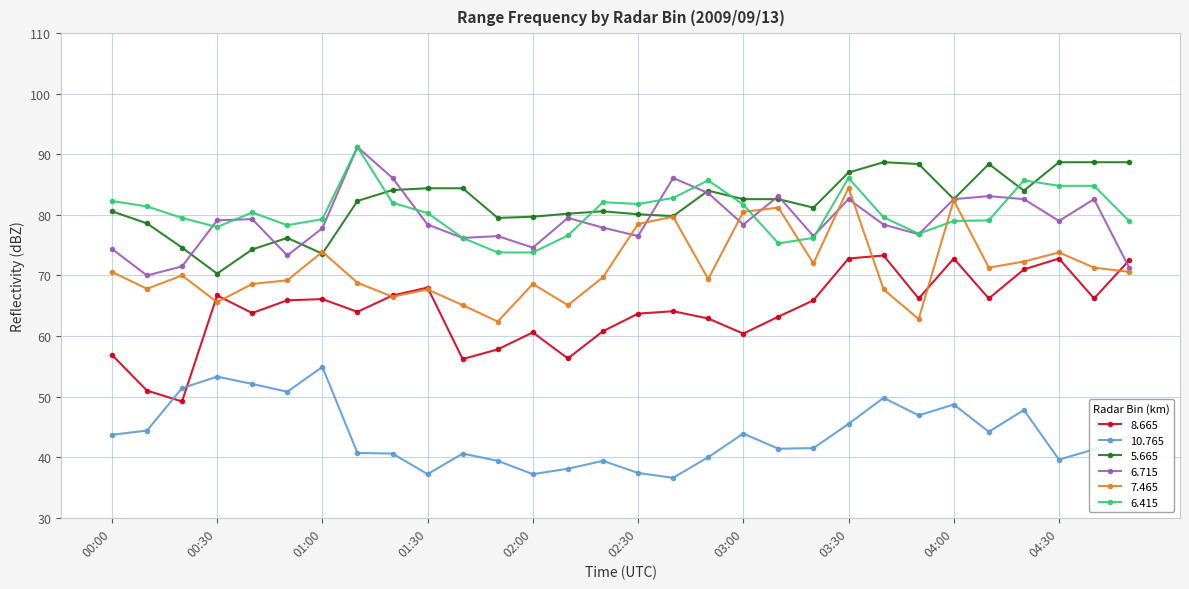

True or false: 5.665 and 8.665 cross at least once.

False